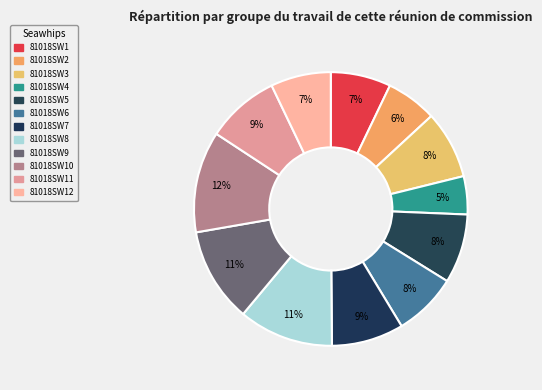

Which category has the smallest portion of the pie?

81018SW4